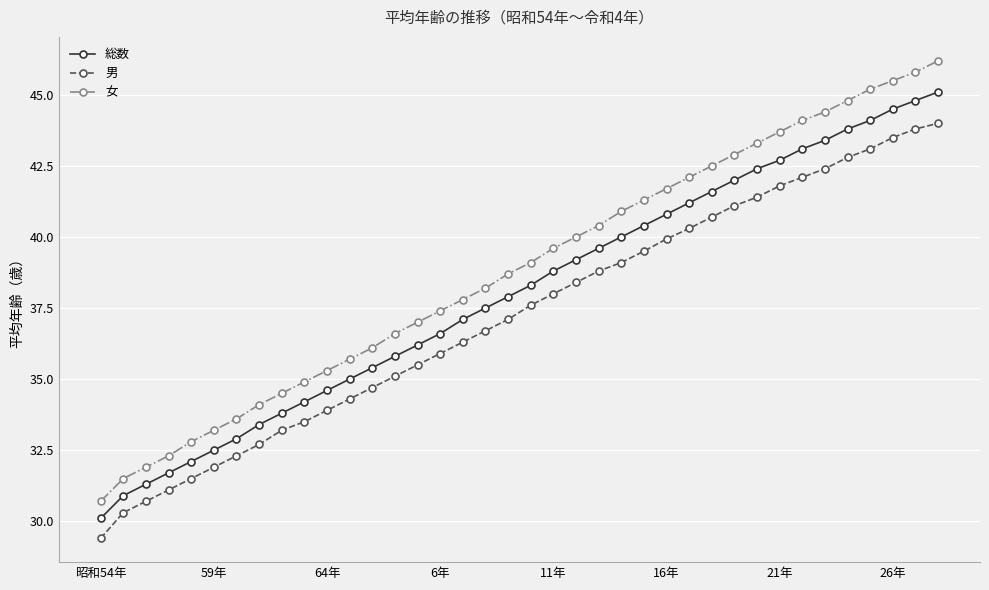

True or false: 男 and 女 intersect in this chart.

False